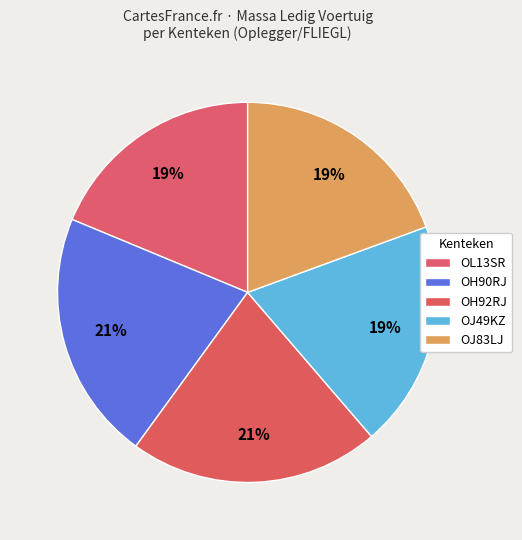

To the nearest percent, what is the average slice percentage?

20%